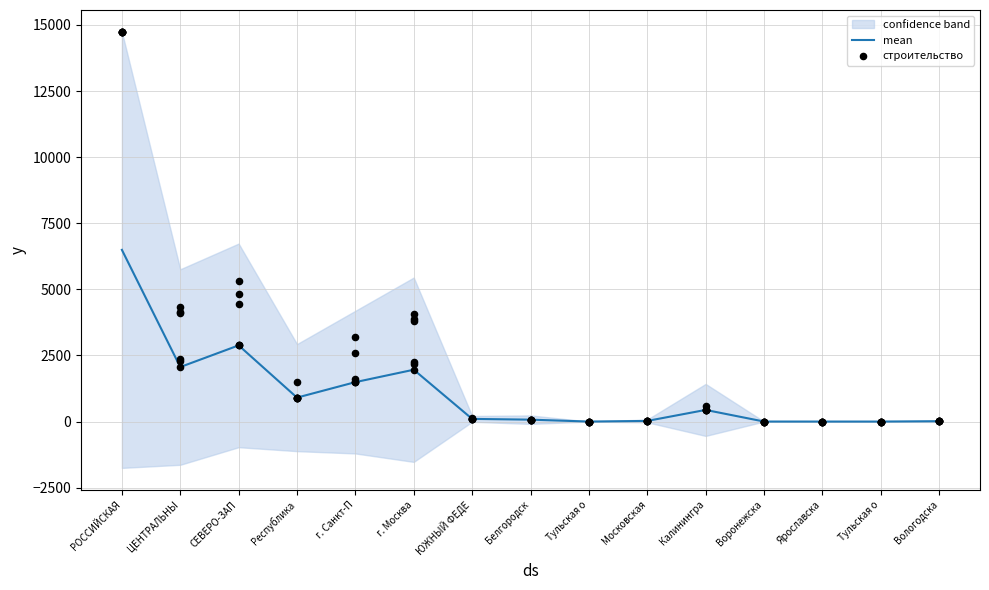

Which series has the largest total across all categories?

строительство